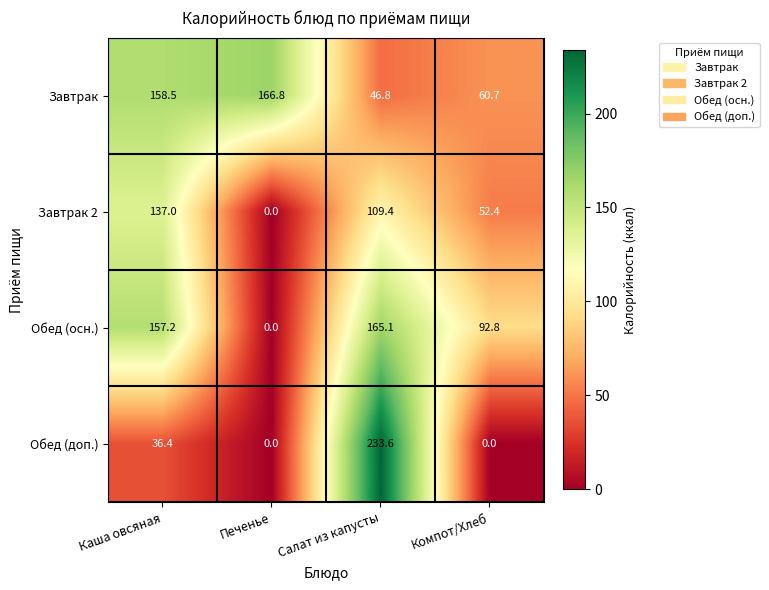

How many data points in Завтрак are less than 158?

2